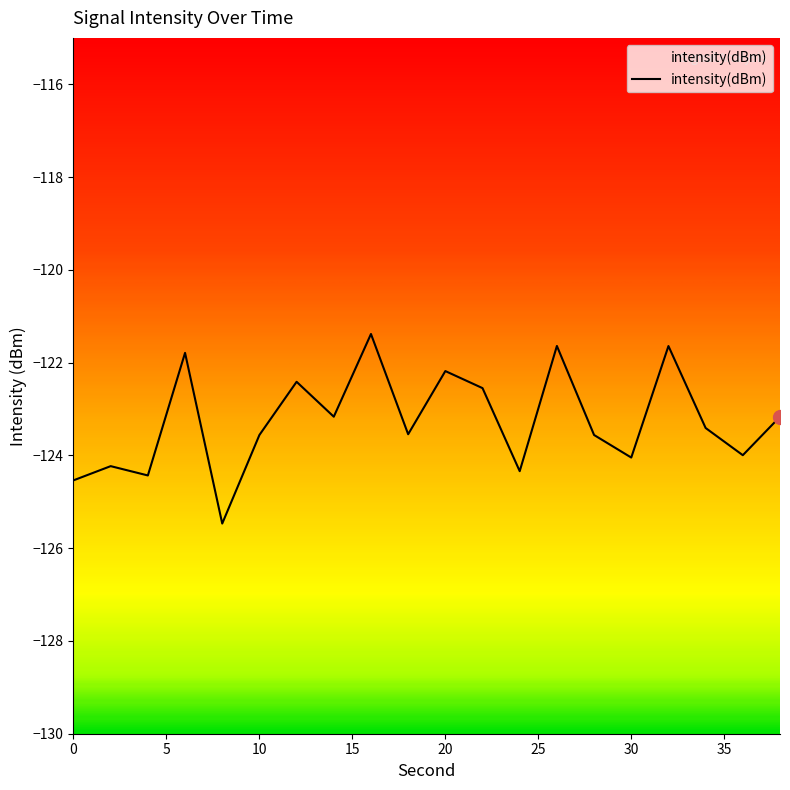

What is the value of the 11th point from the left?

-122.2